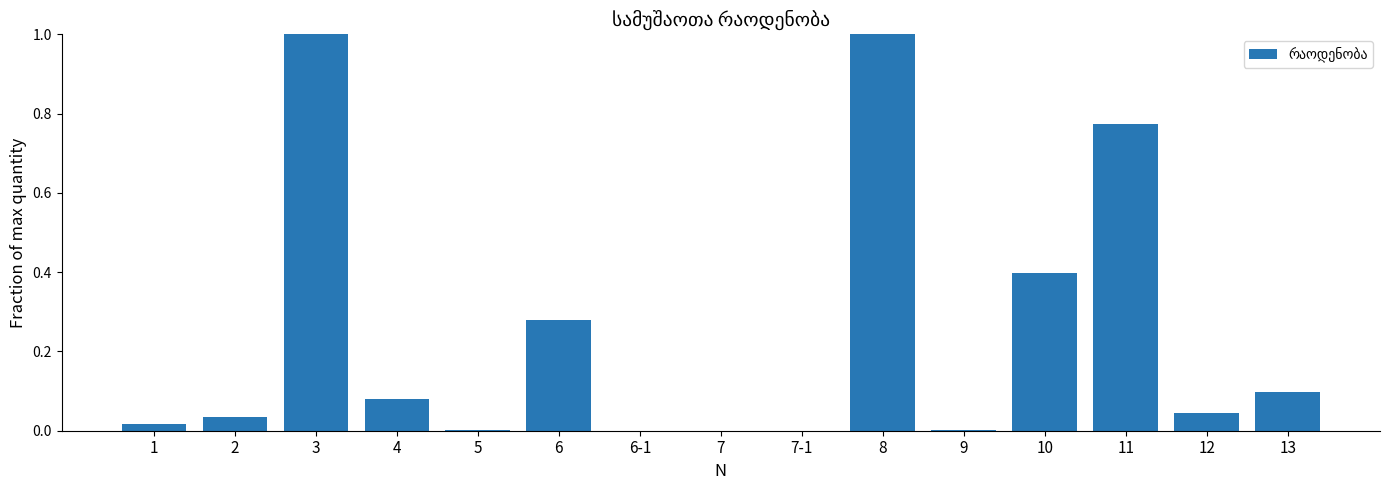

Is it true that the value at 9 is 0.0?

True